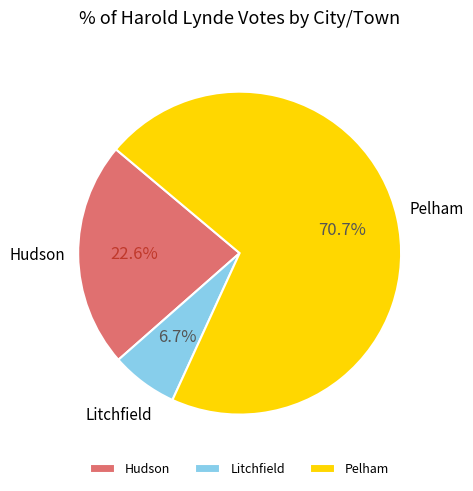

To the nearest percent, what is the combined percentage of Pelham and Hudson?

93%